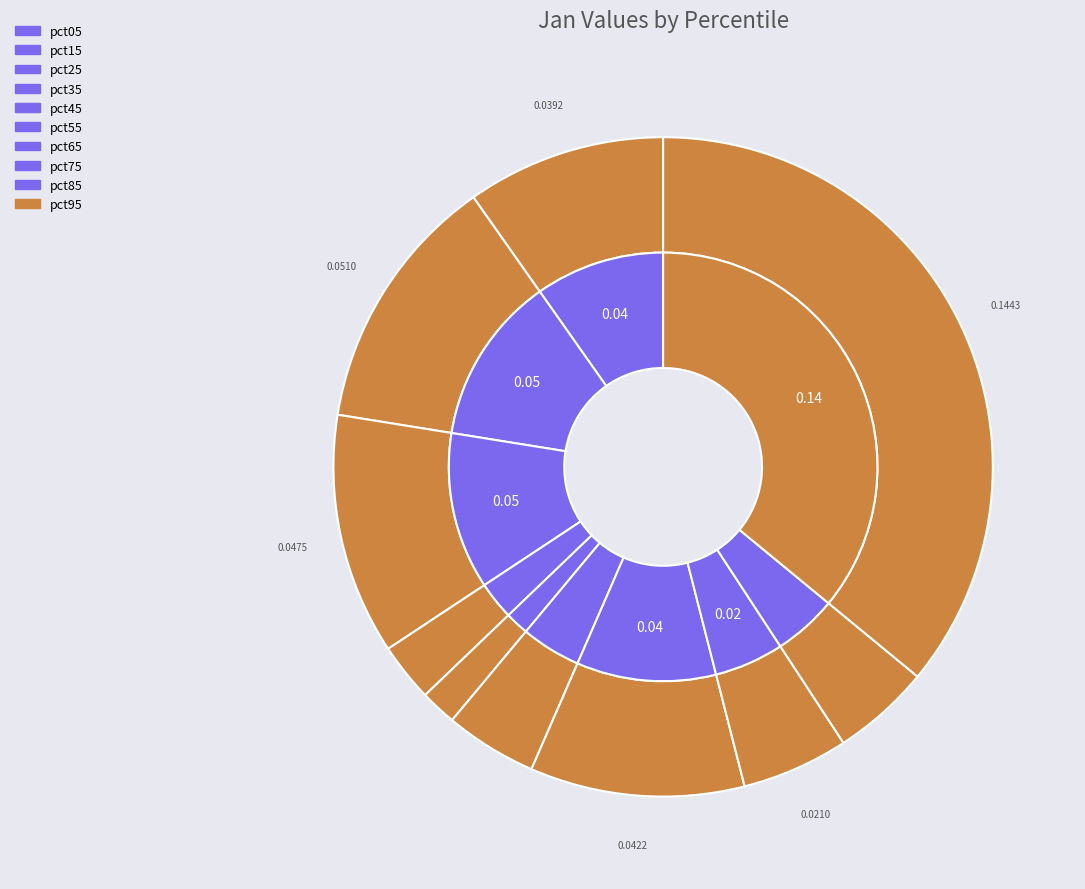

The pct65 slice represents 11% of the pie. True or false?

True